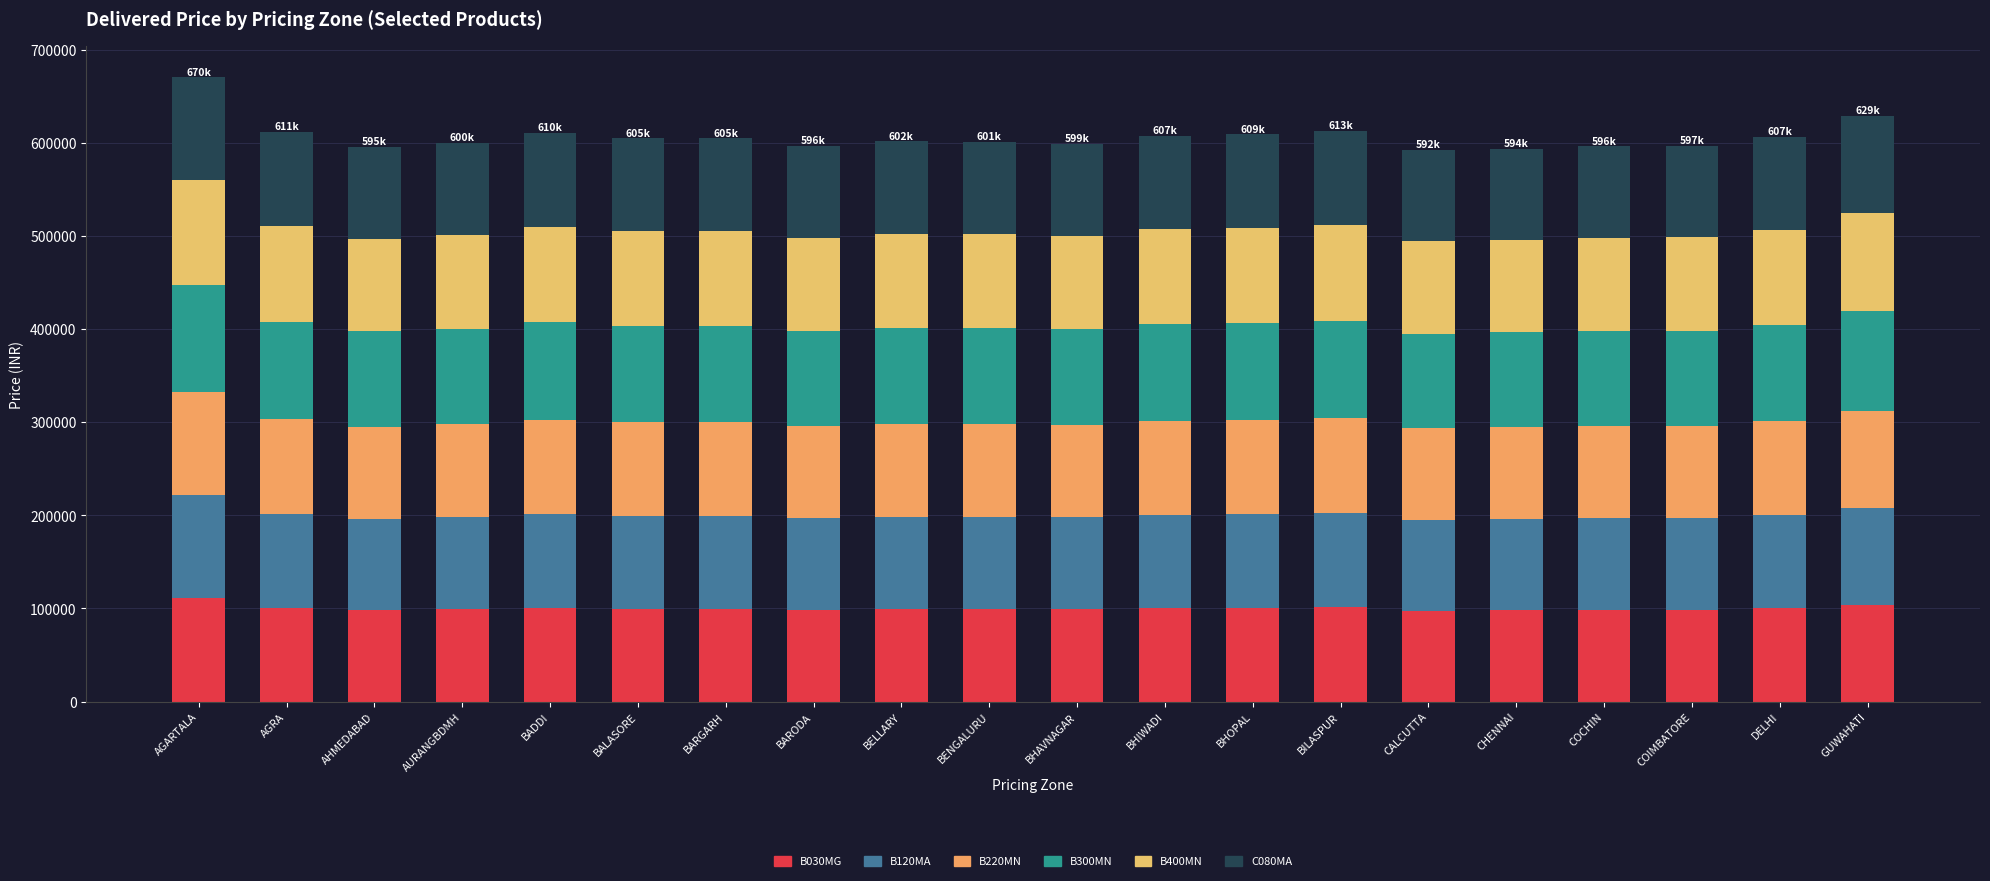

What is the average value of the B220MN series?

100680.6